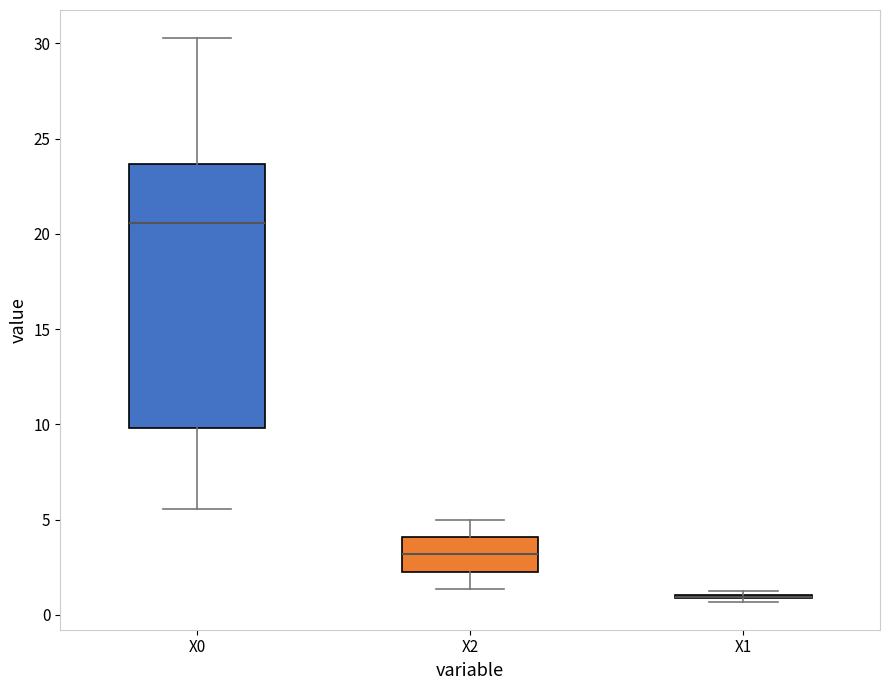

Reading left to right, transcribe this box plot: for each box, give where its median line is, the range the box spans, and where its two whiskers end, as read against the y-axis. The values are not printed on the chart, so give them approximately, as read against the axis.

X0: median 20.5, box 10.0 to 23.5, whiskers 5.5 to 30.5
X2: median 3.0, box 2.0 to 4.0, whiskers 1.5 to 5.0
X1: box collapsed to a line at 1.0, whiskers 0.5 to 1.5